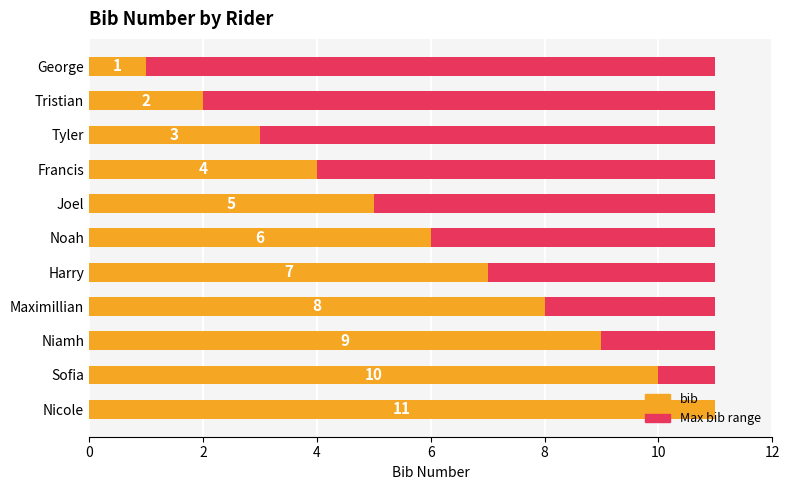

What is the label of the 9th bar from the right?

4